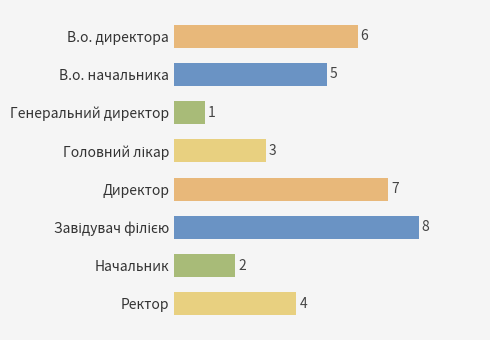

What is the change in value from Генеральний директор to Ректор?

+3